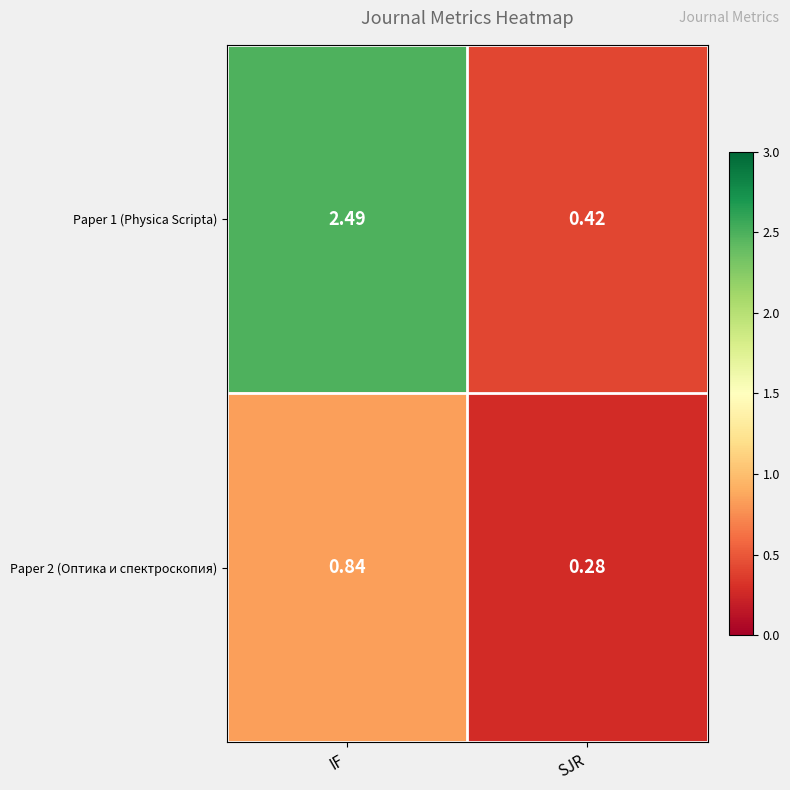

Where does the Paper 1 (Physica Scripta) series first go above 2?

IF